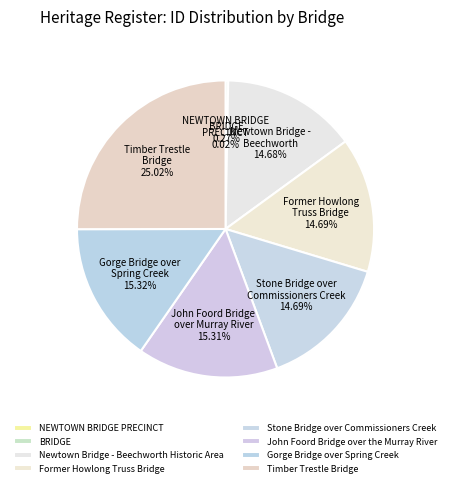

To the nearest percent, what is the difference between the Former Howlong Truss Bridge and Gorge Bridge over Spring Creek slice percentages?

1%